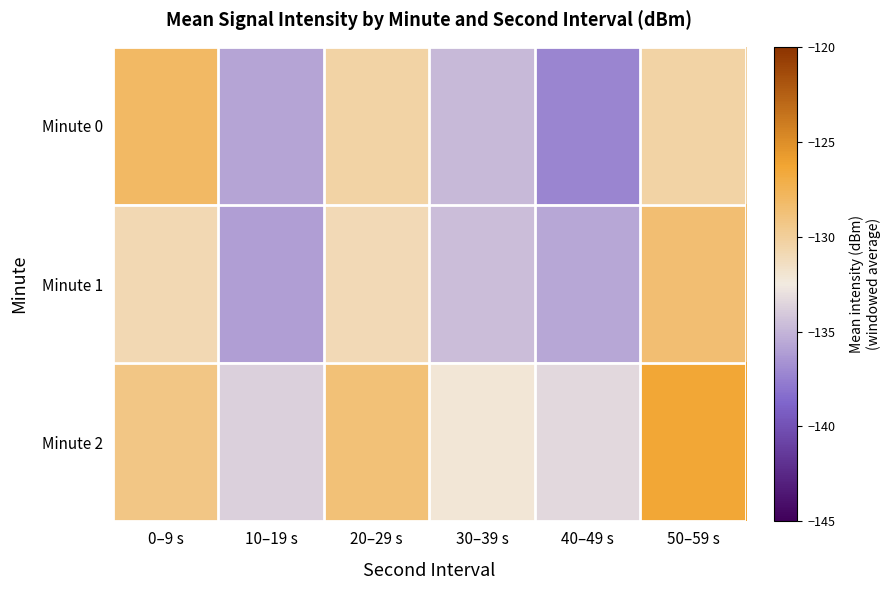

How many series are shown in this chart?

3